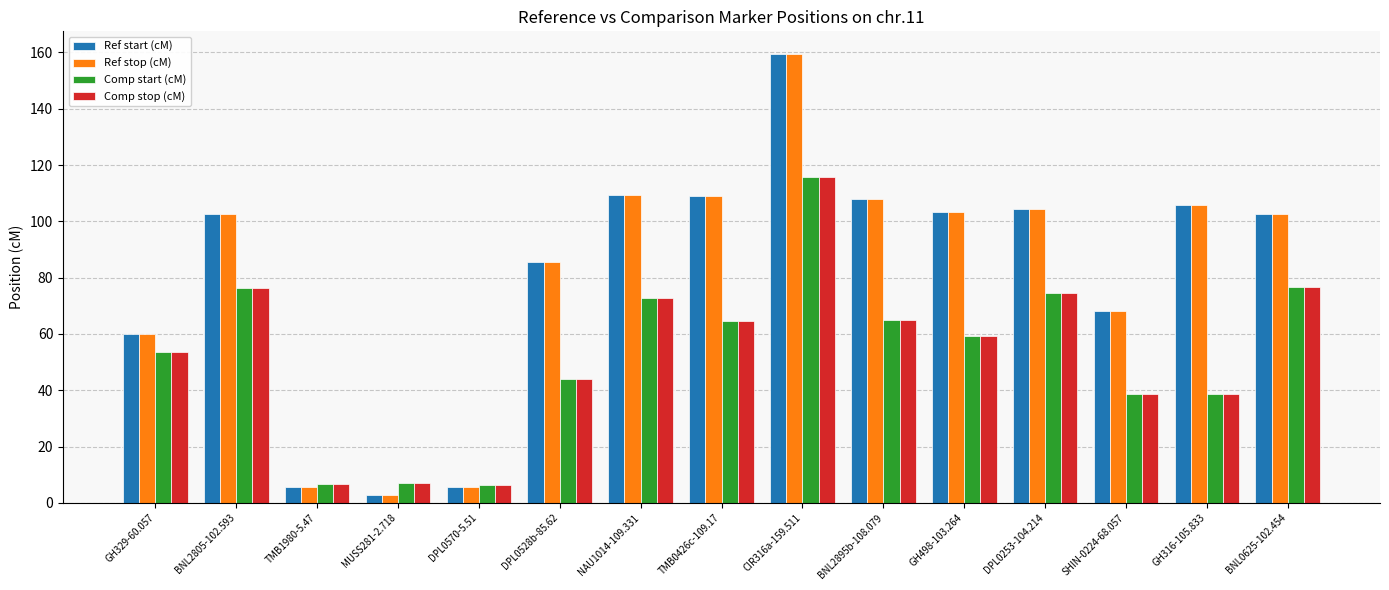

What is the label of the 5th bar from the right?

GH498-103.264